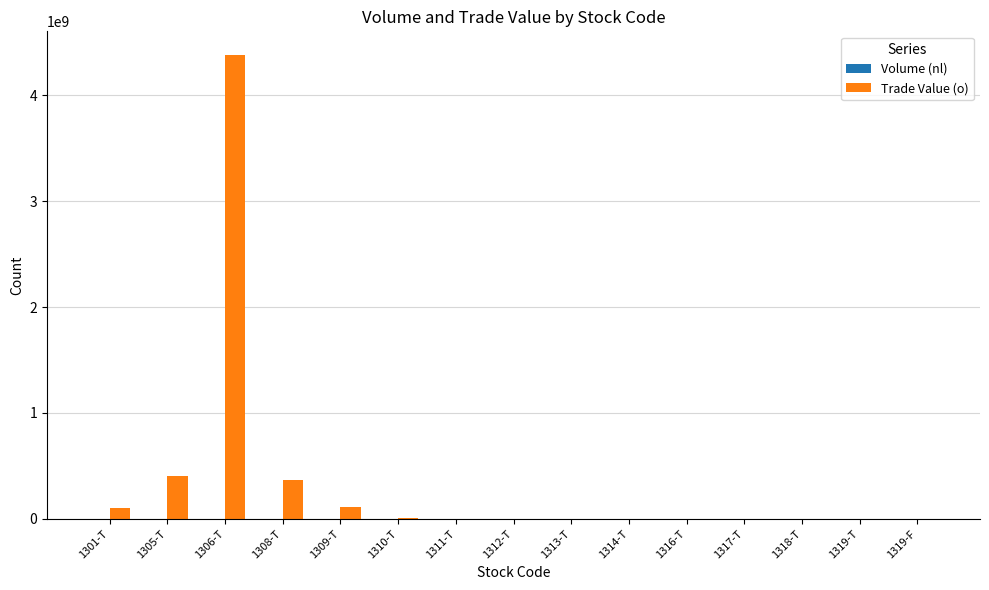

At which category does the chart reach its peak across all series?

1306-T